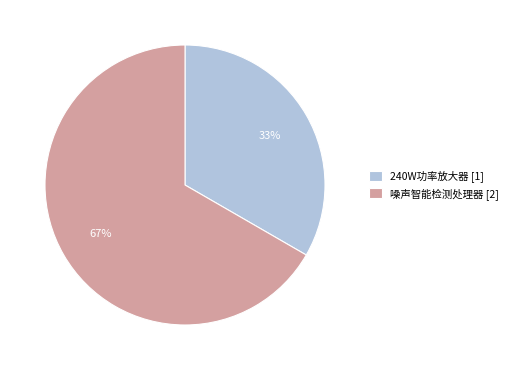

Combined, do 240W功率放大器 [1] and 噪声智能检测处理器 [2] account for over 50%?

Yes